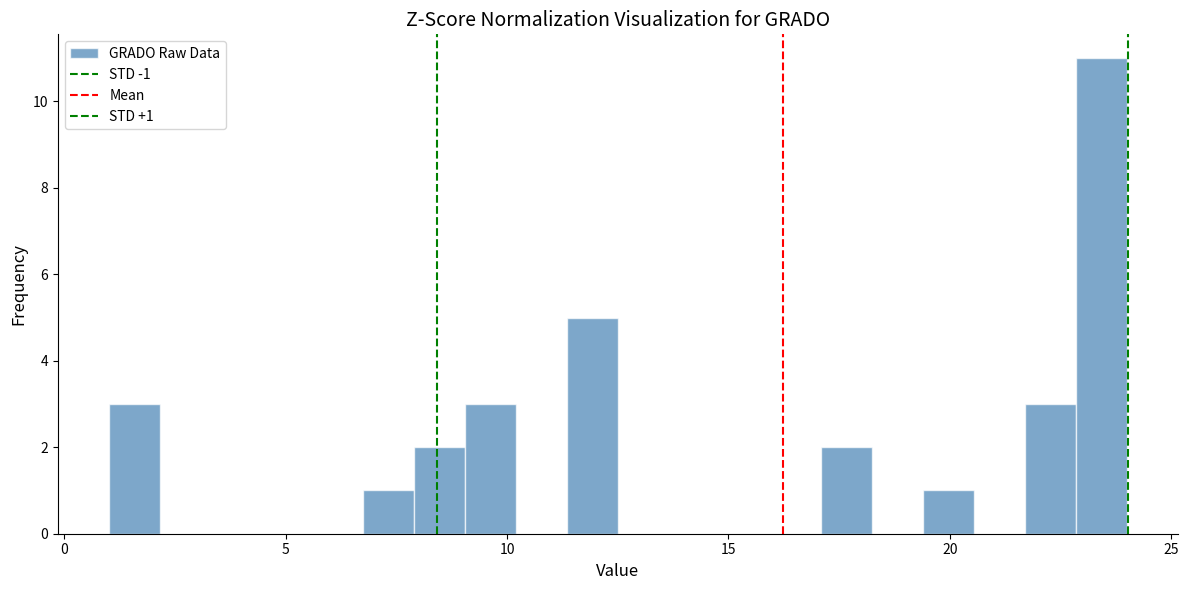

Read against the x-axis, roughly where is the centre of the tallest bar?

23.5